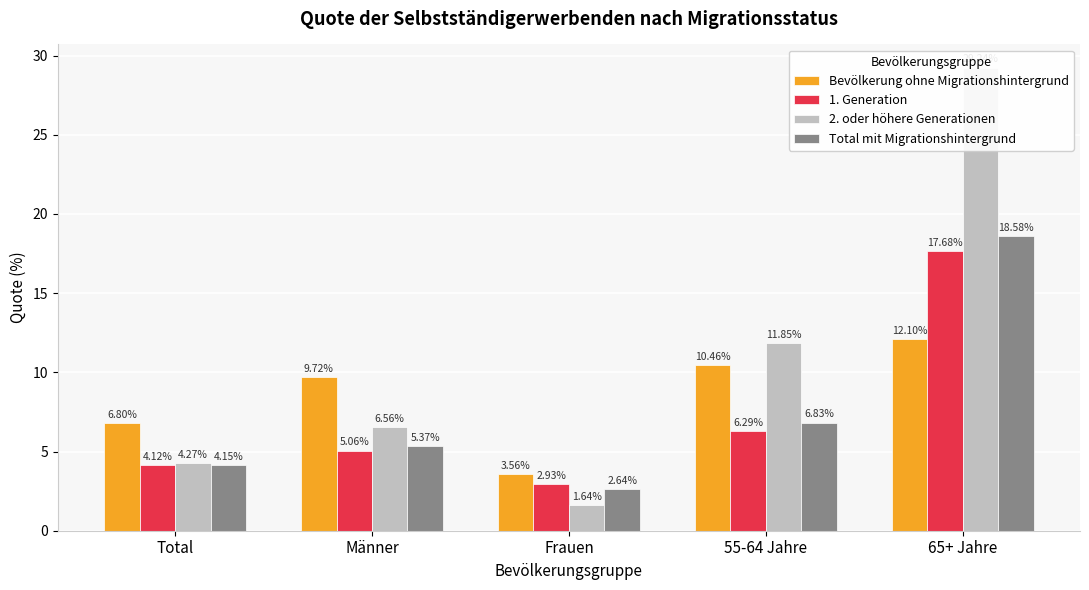

What is the label of the 3rd bar from the left?

Frauen